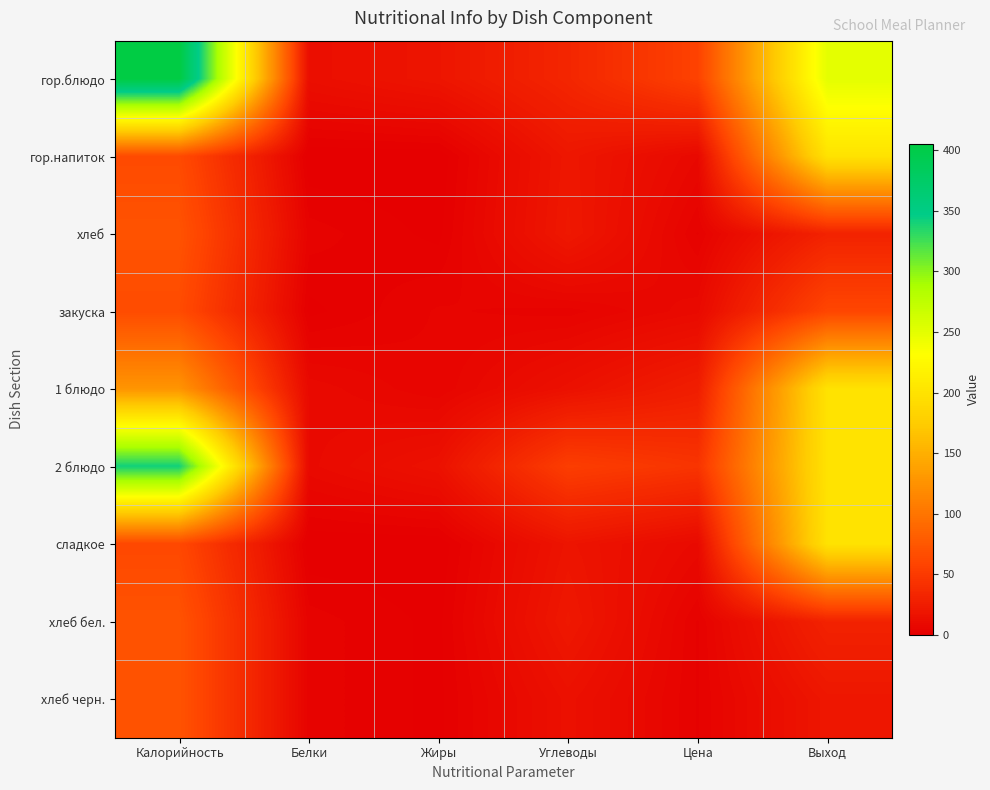

Which series changed the most between Жиры and Углеводы?

2 блюдо